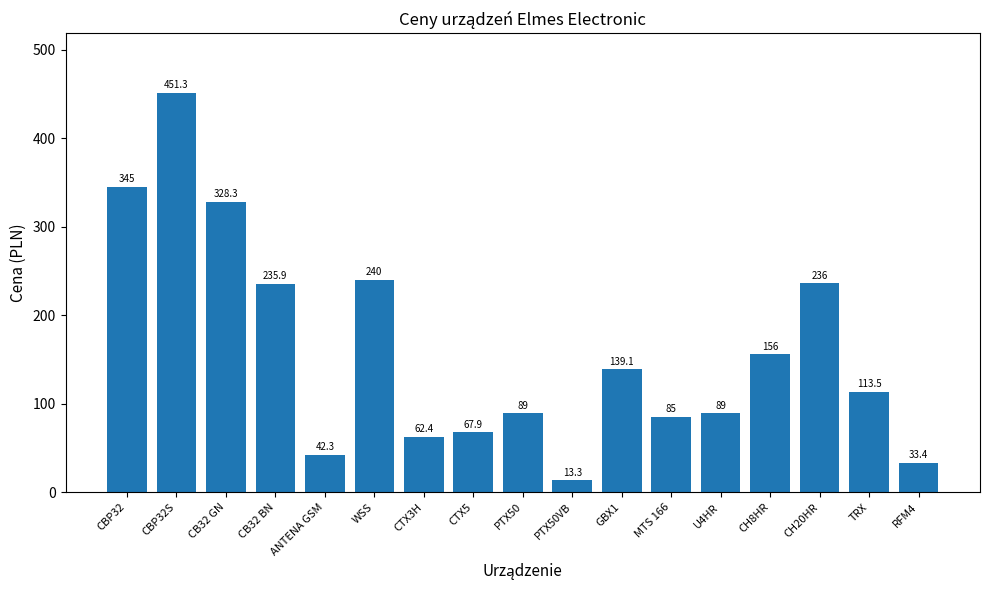

What is the value of the 6th bar from the left?

240.0